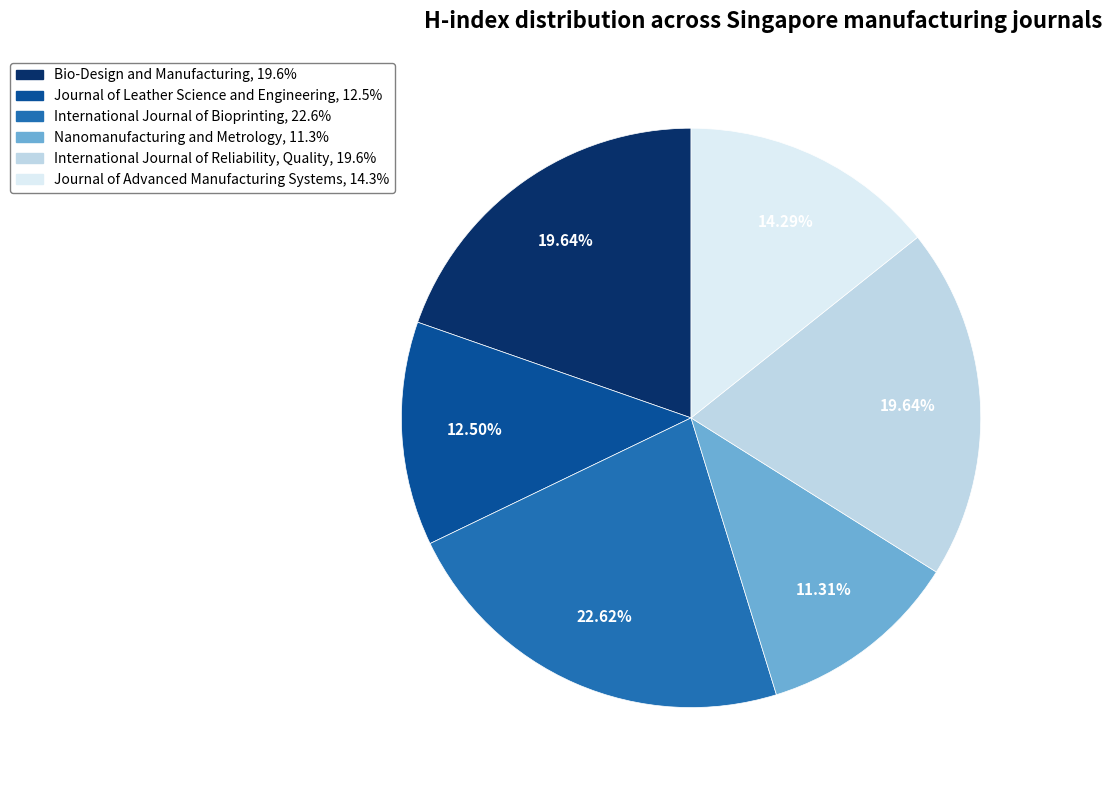

Which category has the smallest portion of the pie?

Nanomanufacturing and Metrology